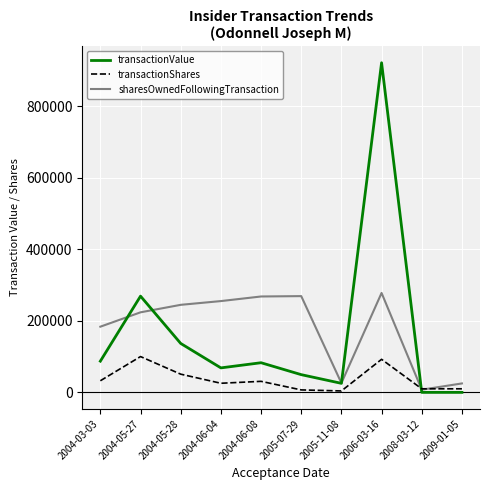

Rank the series by their maximum value, from highest to lowest.

transactionValue, sharesOwnedFollowingTransaction, transactionShares